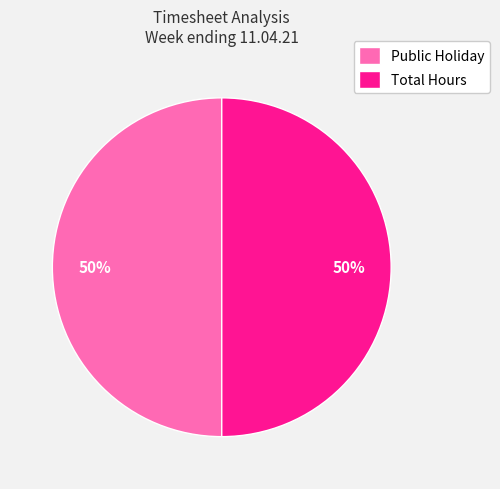

The Total Hours slice represents 61% of the pie. True or false?

False